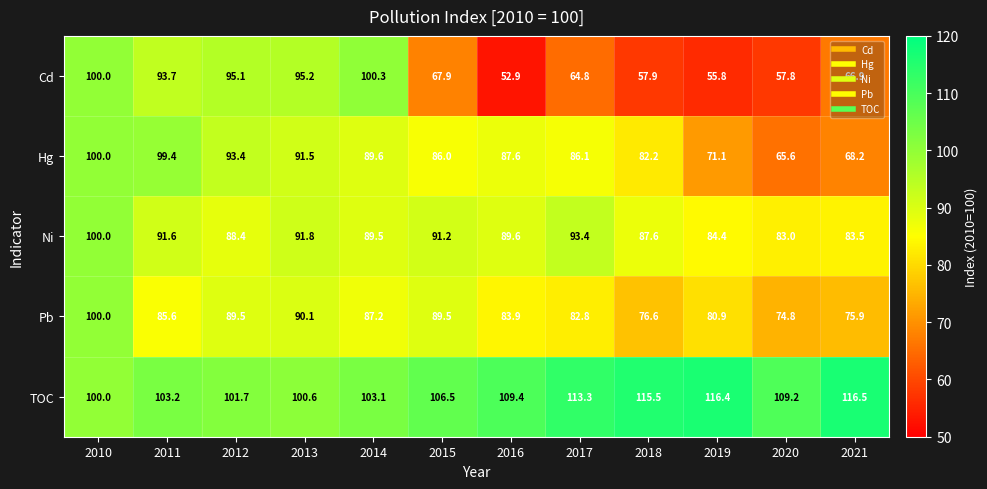

At 2012, list the series in order from largest to smallest.

TOC, Cd, Hg, Pb, Ni